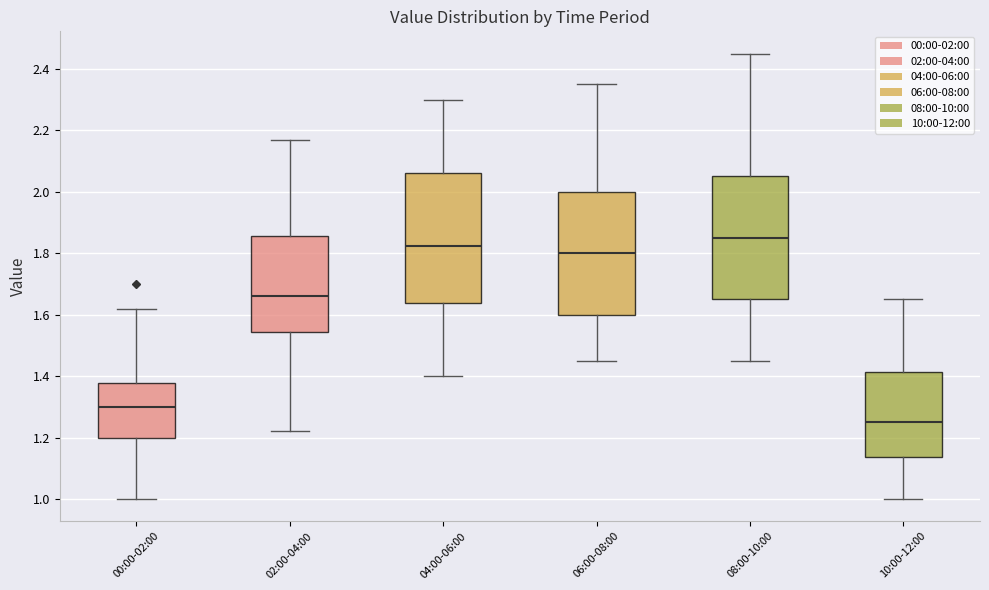

Reading left to right, read every box against the y-axis: the position of its median line, the range the box covers, and the ends of its whiskers. The values are not printed on the chart, so give them approximately, as read against the axis.

00:00-02:00: median 1.30, box 1.20 to 1.38, whiskers 1.00 to 1.62
02:00-04:00: median 1.66, box 1.54 to 1.86, whiskers 1.22 to 2.18
04:00-06:00: median 1.82, box 1.64 to 2.06, whiskers 1.40 to 2.30
06:00-08:00: median 1.80, box 1.60 to 2.00, whiskers 1.46 to 2.36
08:00-10:00: median 1.86, box 1.66 to 2.06, whiskers 1.46 to 2.46
10:00-12:00: median 1.26, box 1.14 to 1.42, whiskers 1.00 to 1.66